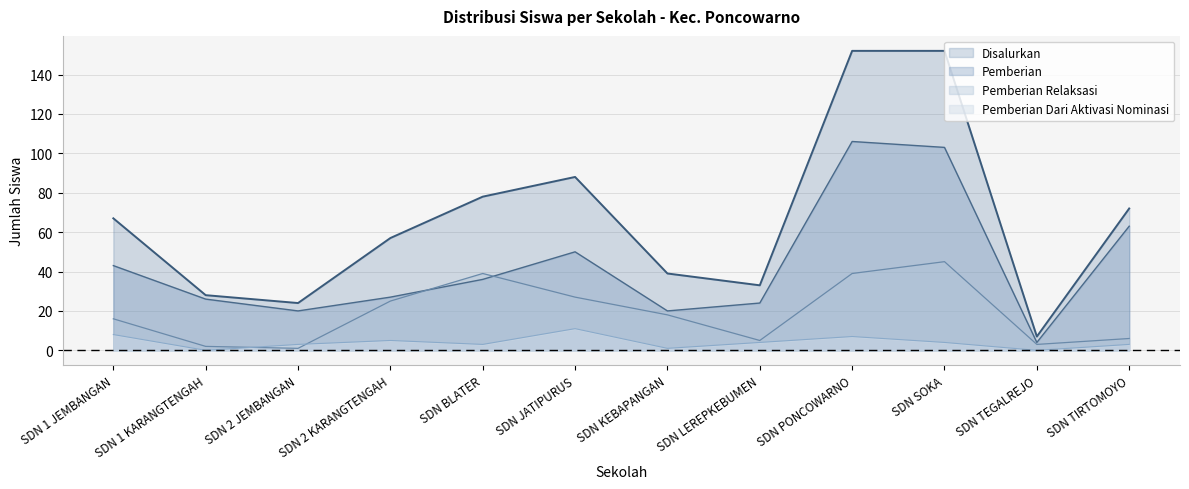

Which series has the largest total across all categories?

Disalurkan